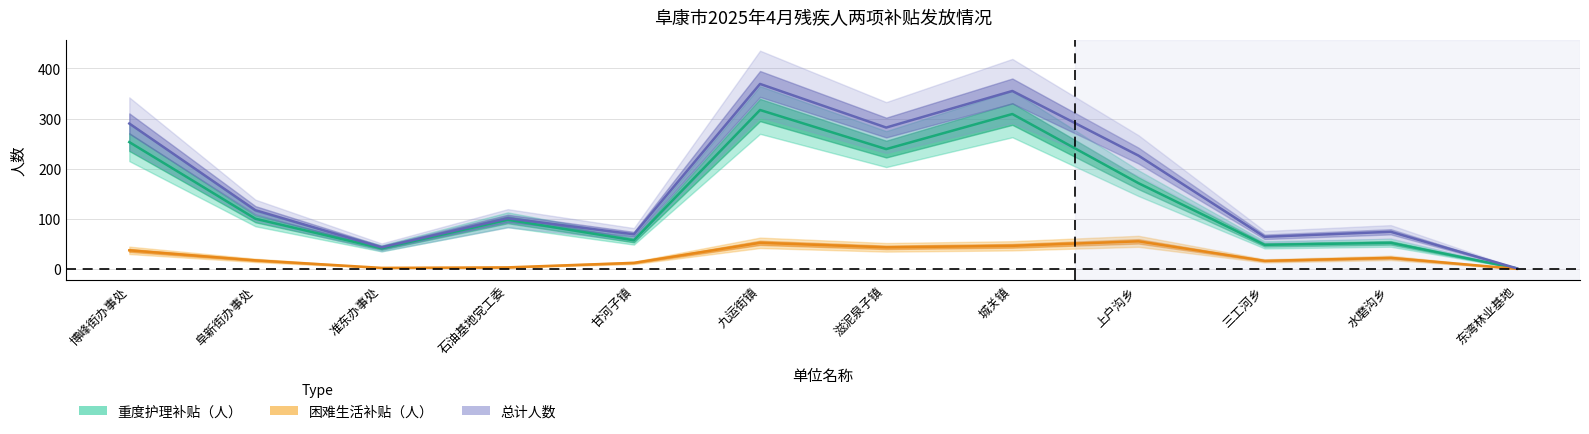

What is the label of the 12th point from the left?

东湾林业基地